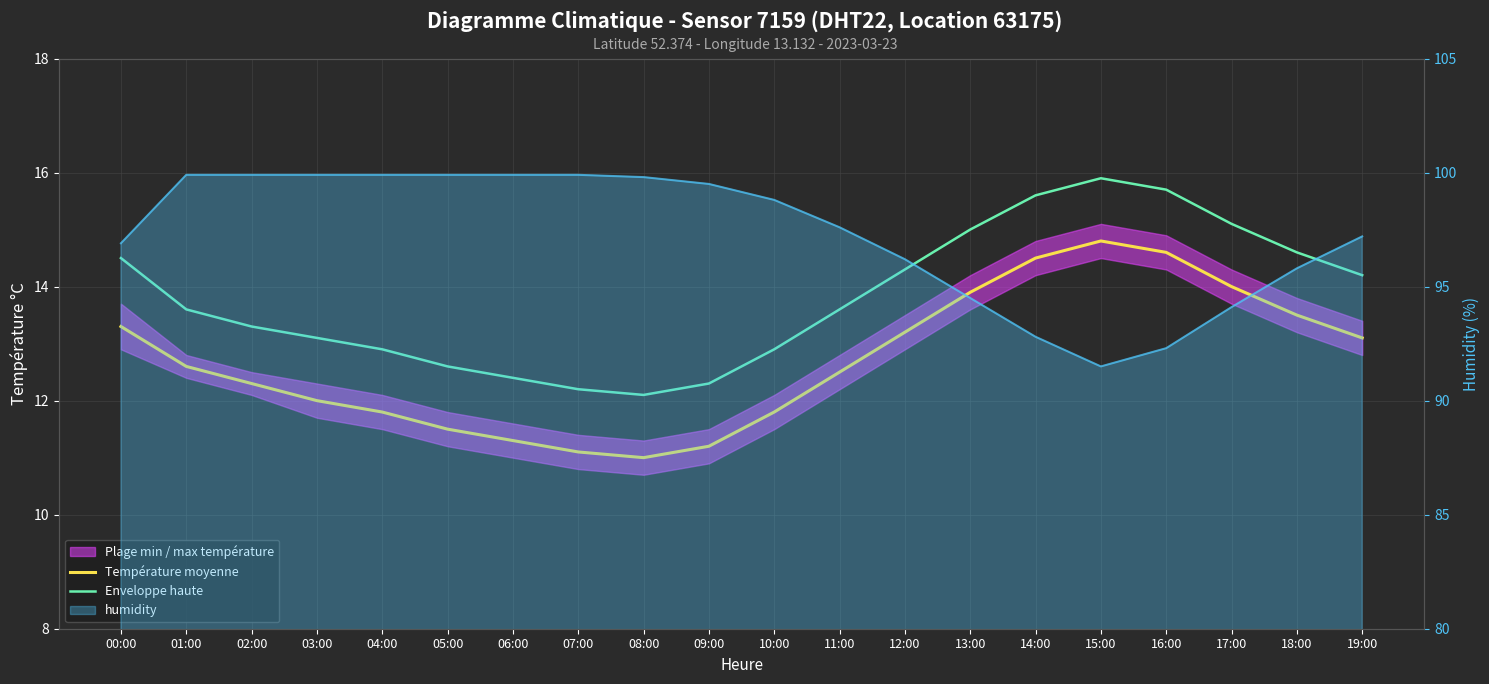

What is the maximum value for Température moyenne?

14.8